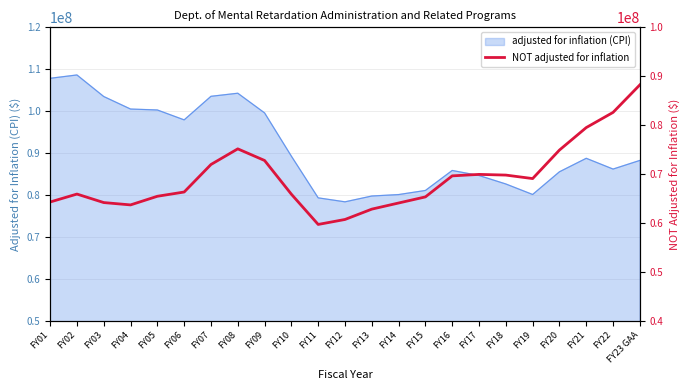

True or false: the data shows 16706393 at FY10.

False